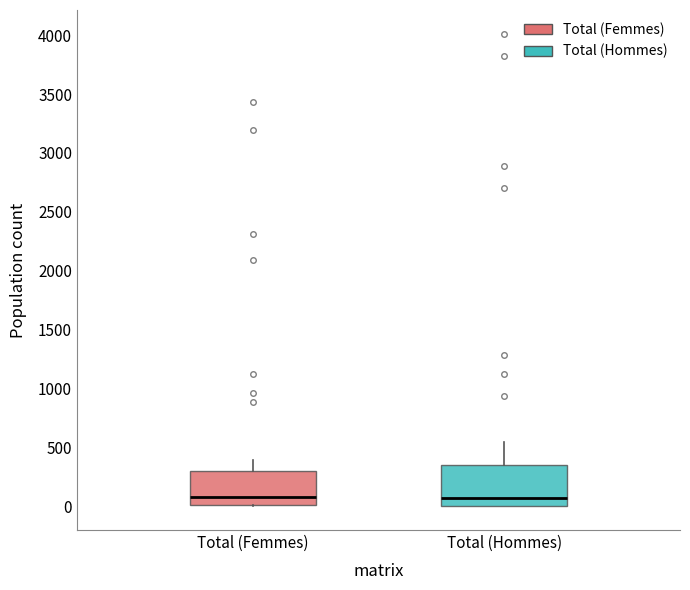

Reading left to right, transcribe this box plot: for each box, give where its median line is, the range the box spans, and where its two whiskers end, as read against the y-axis. The values are not printed on the chart, so give them approximately, as read against the axis.

Total (Femmes): median 100, box 0 to 300, whiskers 0 to 400
Total (Hommes): median 50, box 0 to 350, whiskers 0 to 550